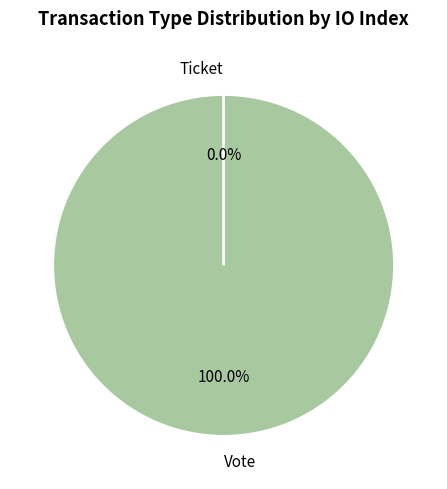

Is Ticket the majority of the pie?

No